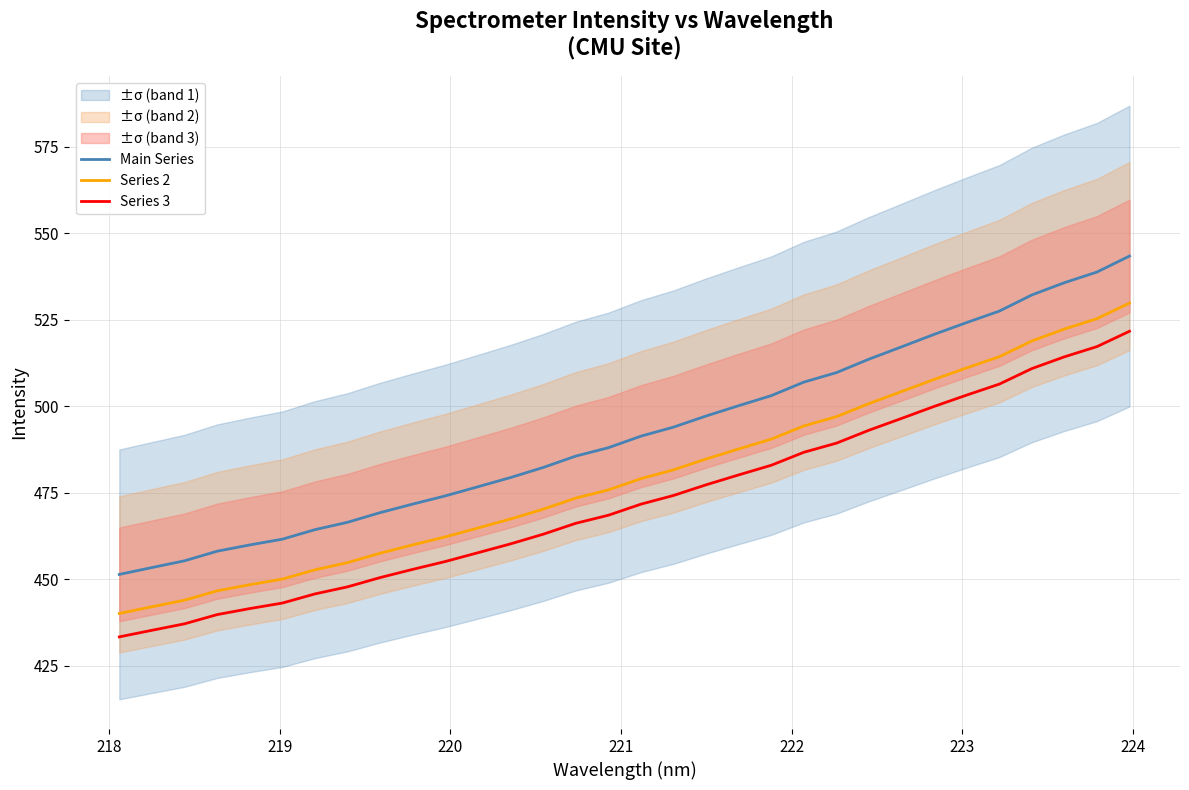

What is the maximum value for Series 3?

521.7